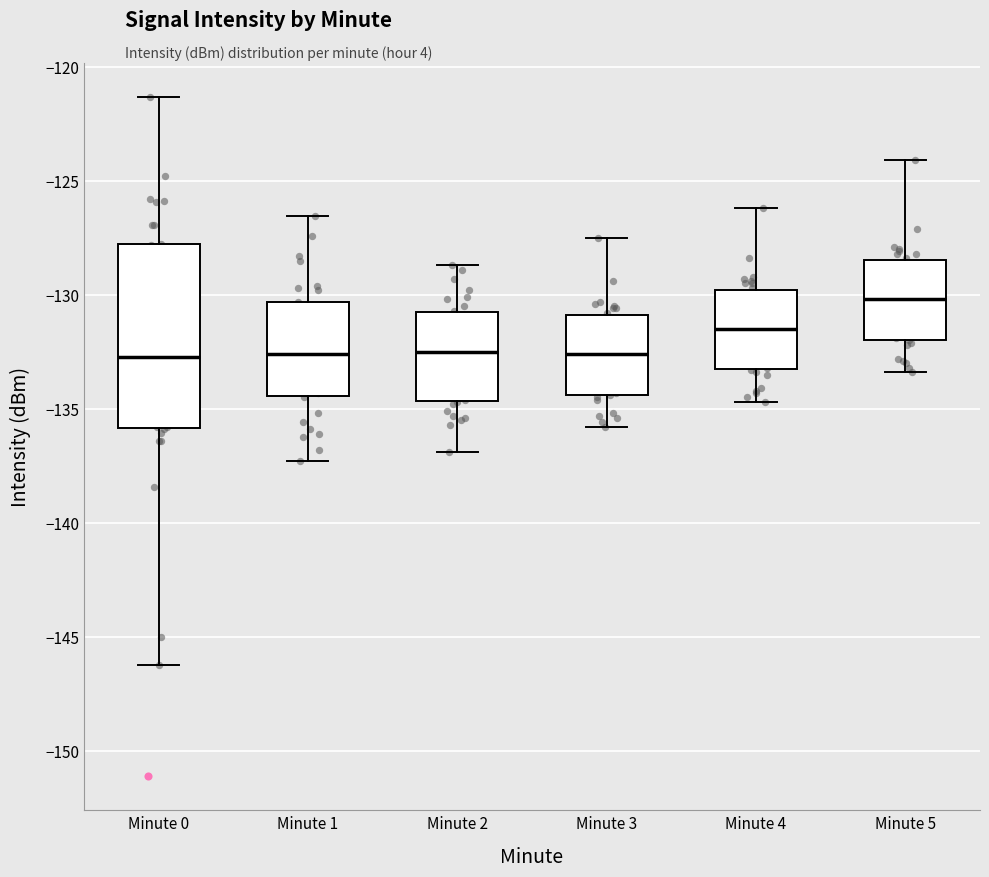

Reading left to right, transcribe this box plot: for each box, give where its median line is, the range the box spans, and where its two whiskers end, as read against the y-axis. The values are not printed on the chart, so give them approximately, as read against the axis.

Minute 0: median -132.5, box -136.0 to -128.0, whiskers -146.0 to -121.5
Minute 1: median -132.5, box -134.5 to -130.5, whiskers -137.5 to -126.5
Minute 2: median -132.5, box -134.5 to -131.0, whiskers -137.0 to -128.5
Minute 3: median -132.5, box -134.5 to -131.0, whiskers -136.0 to -127.5
Minute 4: median -131.5, box -133.5 to -130.0, whiskers -134.5 to -126.0
Minute 5: median -130.0, box -132.0 to -128.5, whiskers -133.5 to -124.0